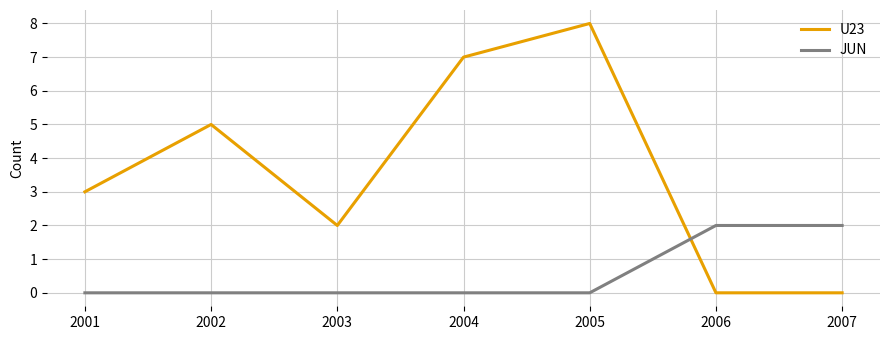

How many lines are shown in the chart?

2